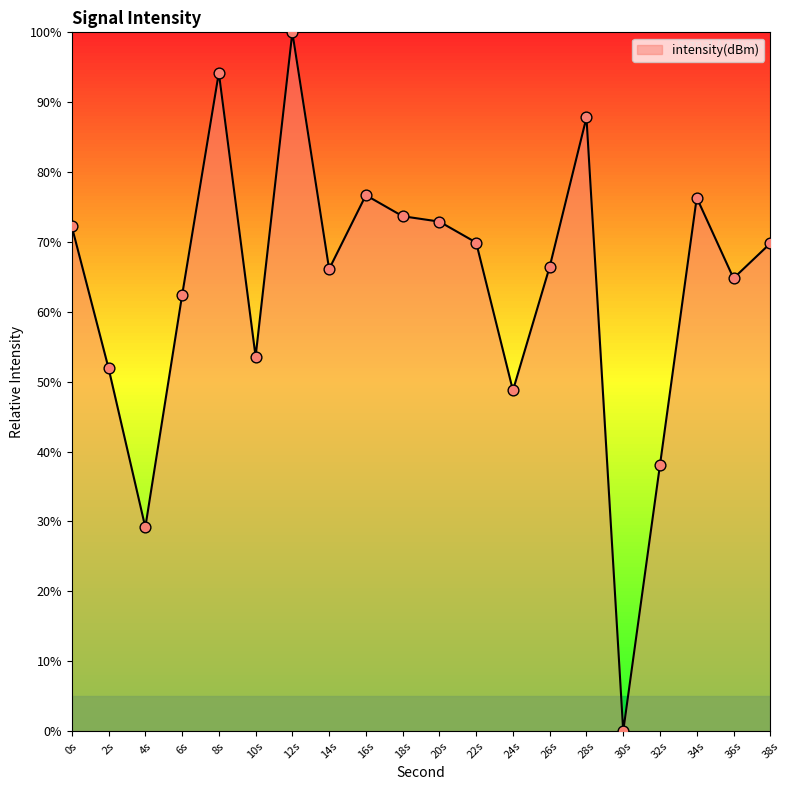

Between 30s and 10s, which is larger?

10s